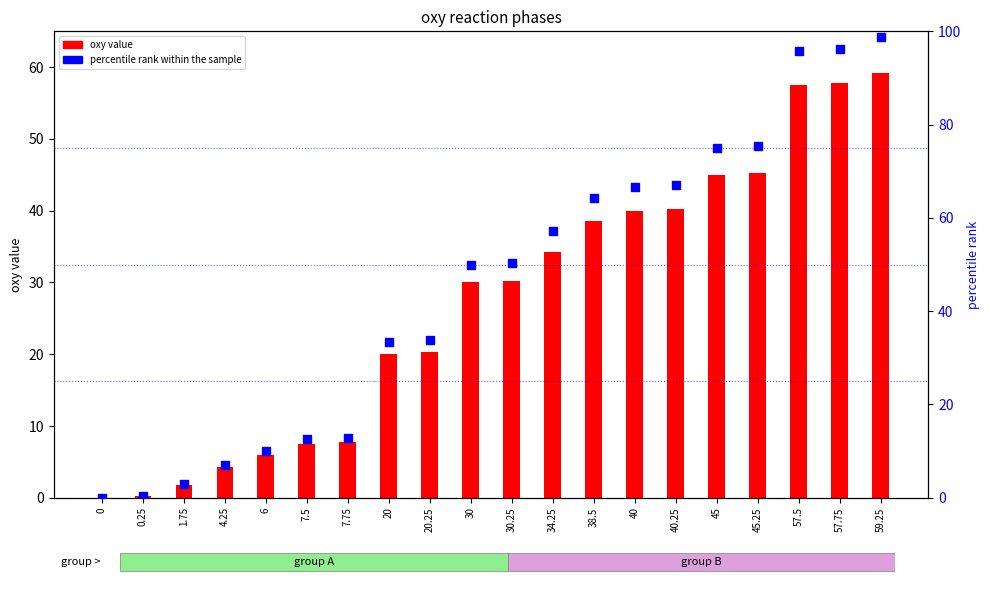

Which series contains the highest Y value?

percentile rank within the sample